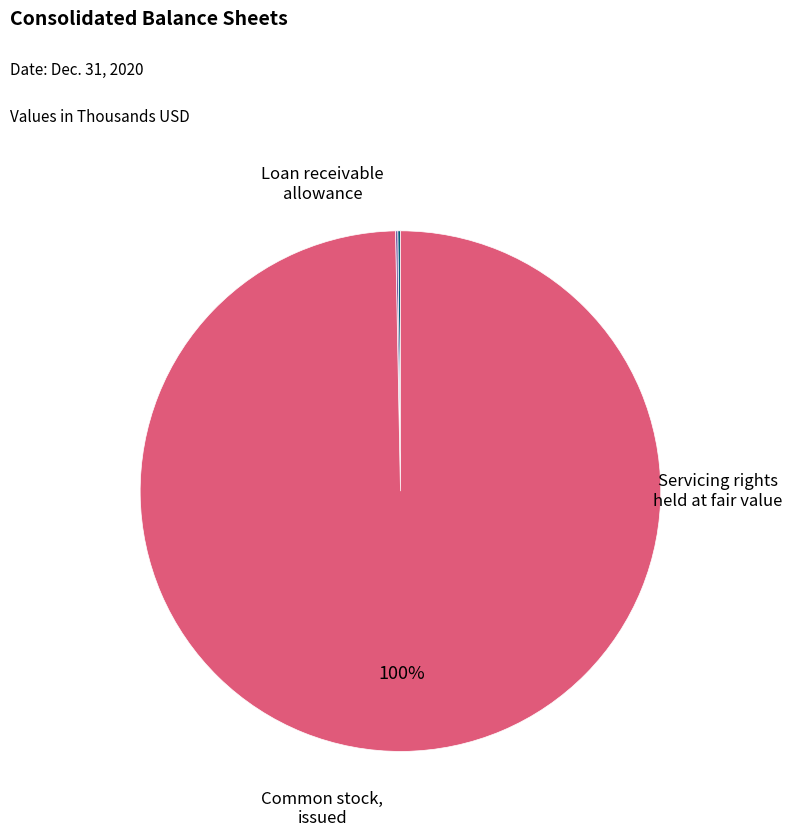

To the nearest percent, what is the average slice percentage?

33%